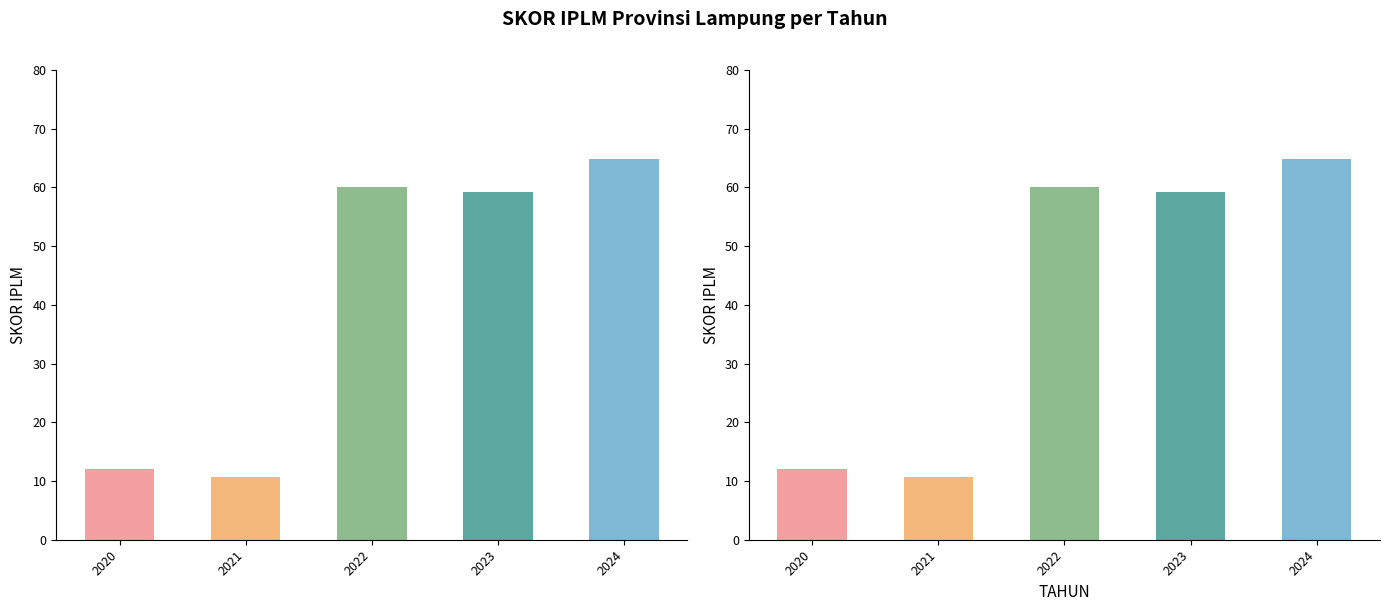

Which label corresponds to the smallest value in the chart?

2021